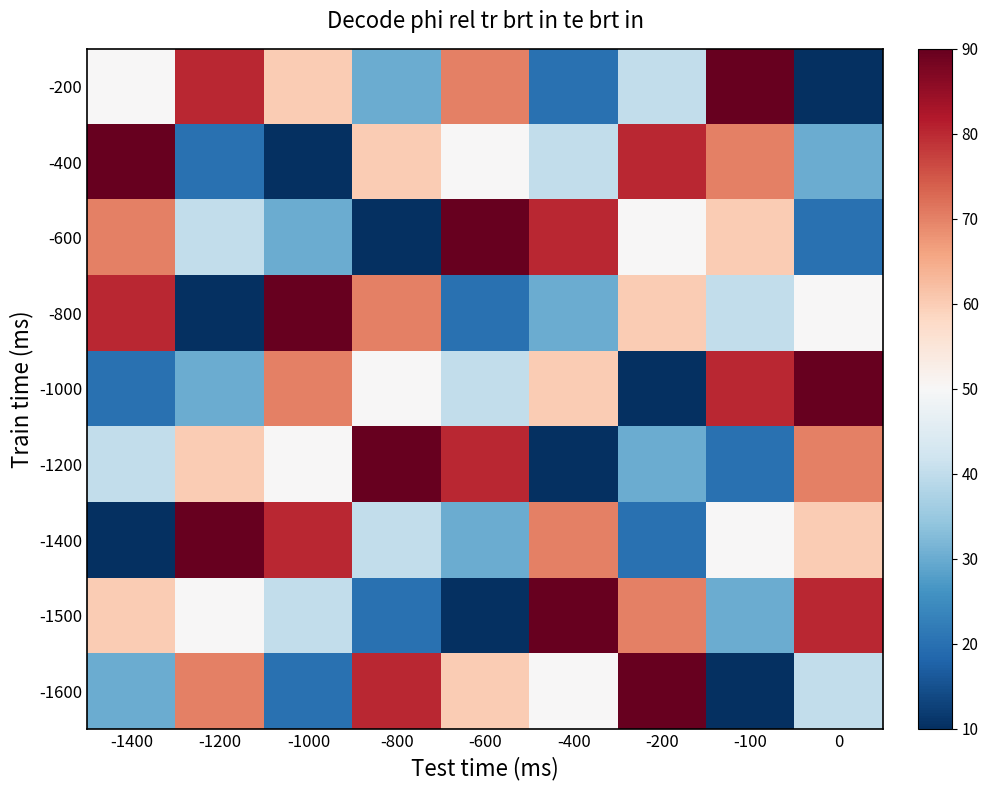

Between -1000 and -800, which is larger?

-1000